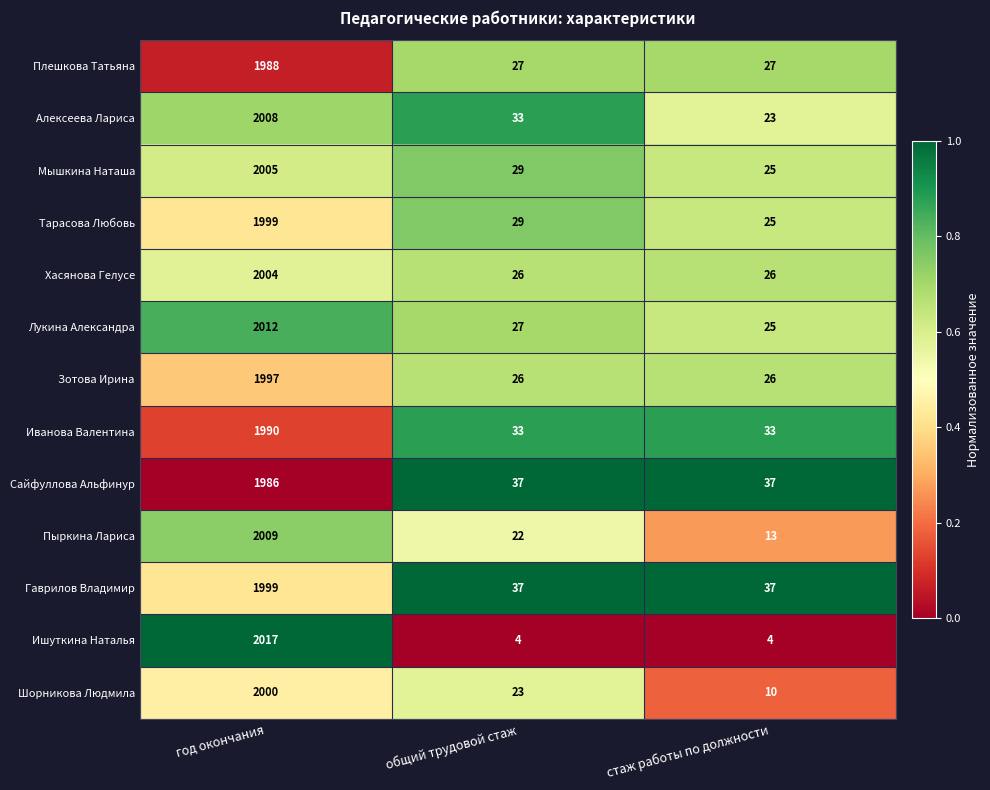

The Иванова Валентина series shows 33 at стаж работы по должности. True or false?

True